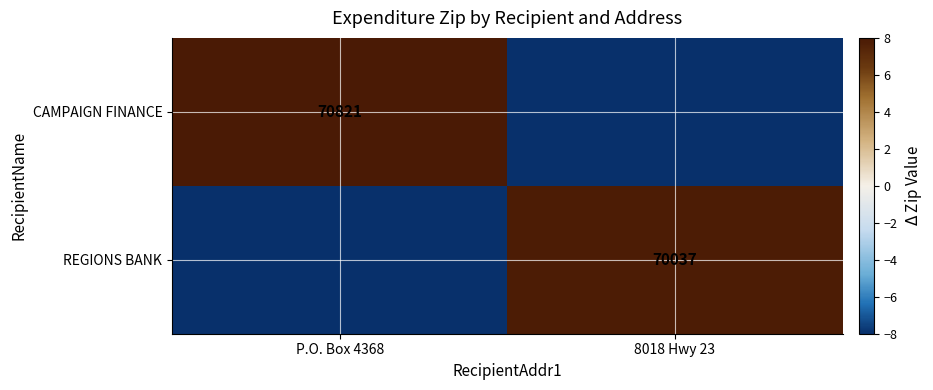

How many series are shown in this chart?

2